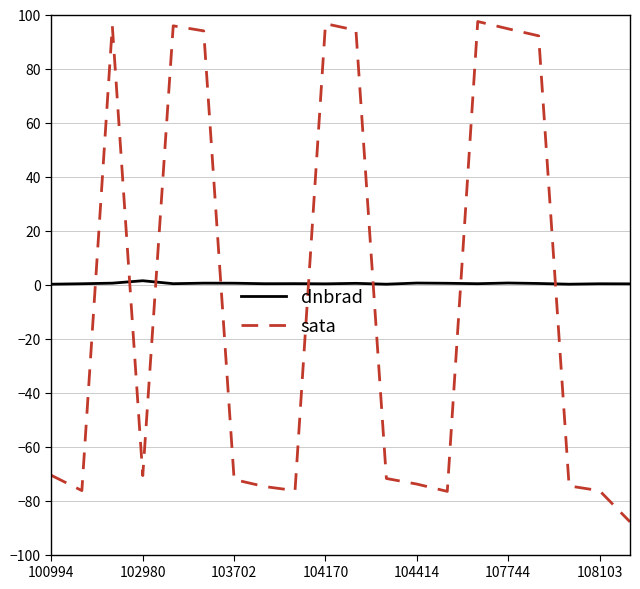

Rank the series by their maximum value, from lowest to highest.

dnbrad, sata